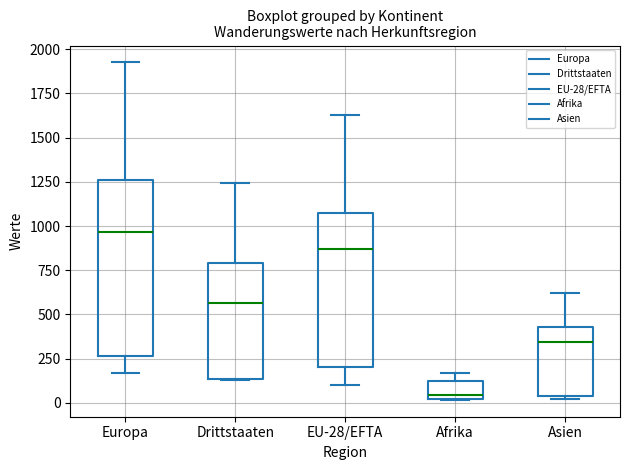

Where does the median line of the box for Asien sit on the y-axis? The values are not printed on the chart, so give them approximately, as read against the axis.

350